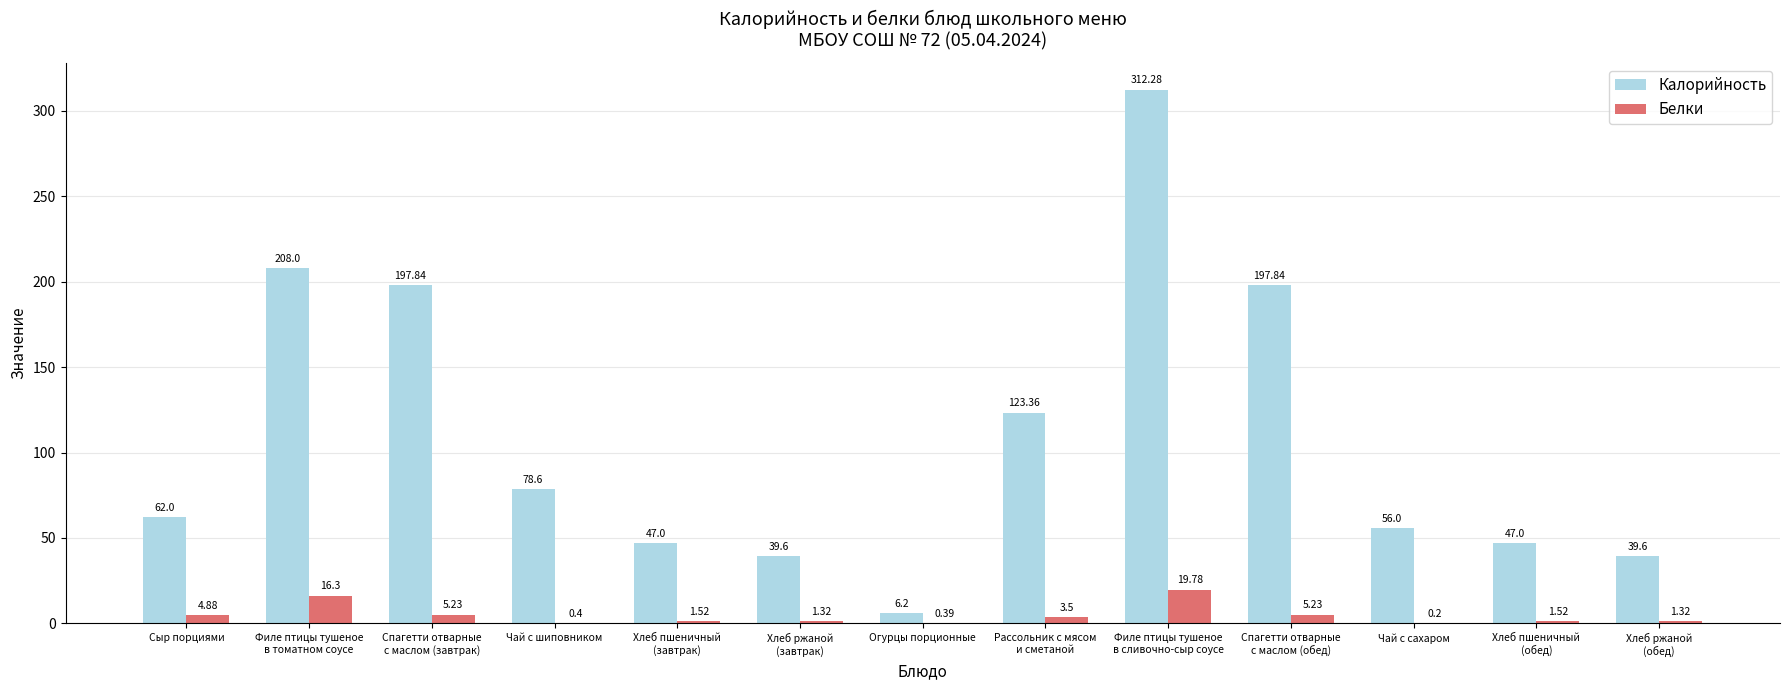

At which label does Белки first exceed 1?

Сыр порциями